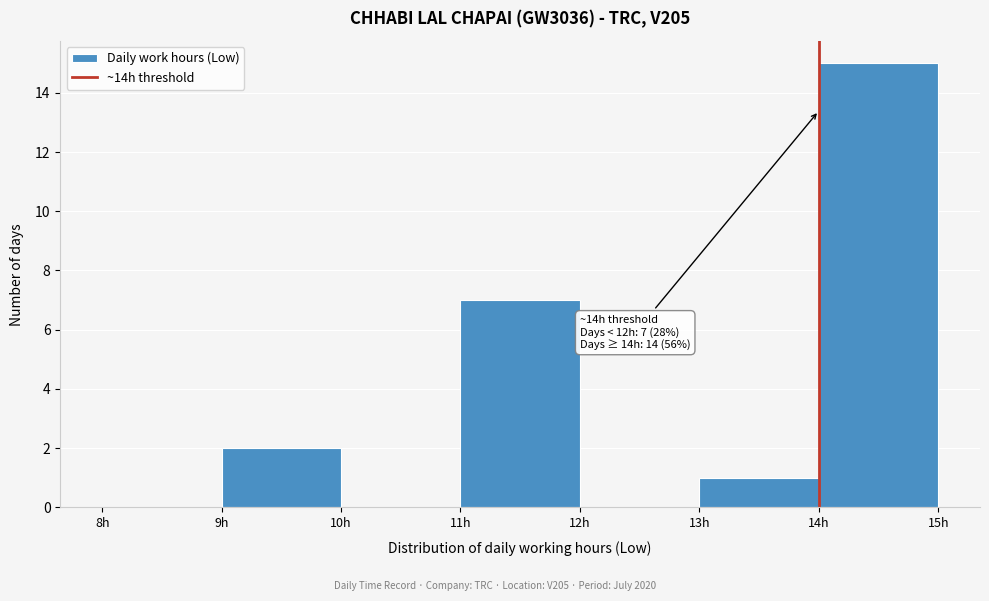

Which range on the x-axis has the tallest bar?

14 to 15